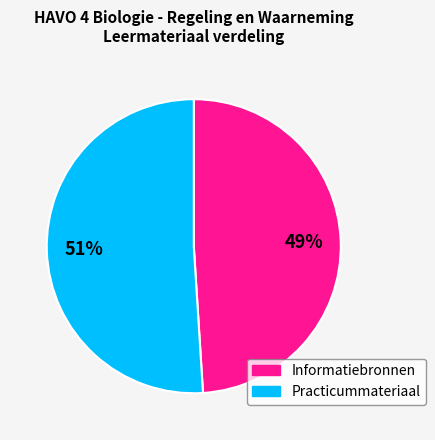

How many segments does this pie chart have?

2